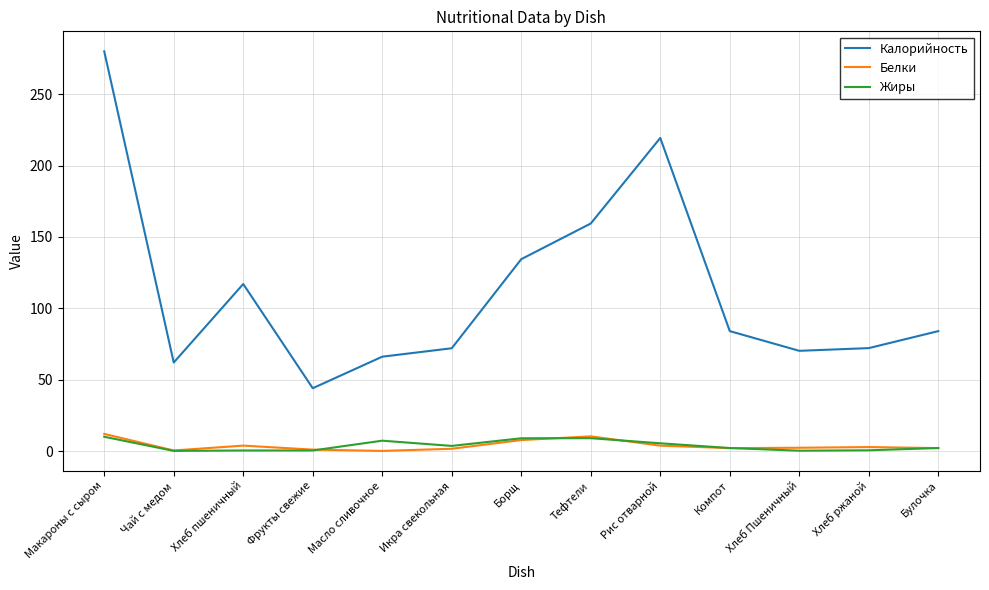

What is the average value of the Белки series?

3.8